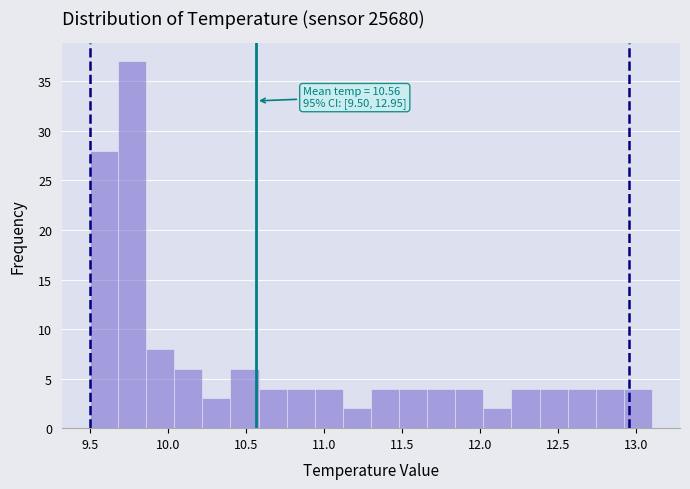

Read against the x-axis, roughly where is the centre of the tallest bar?

9.75